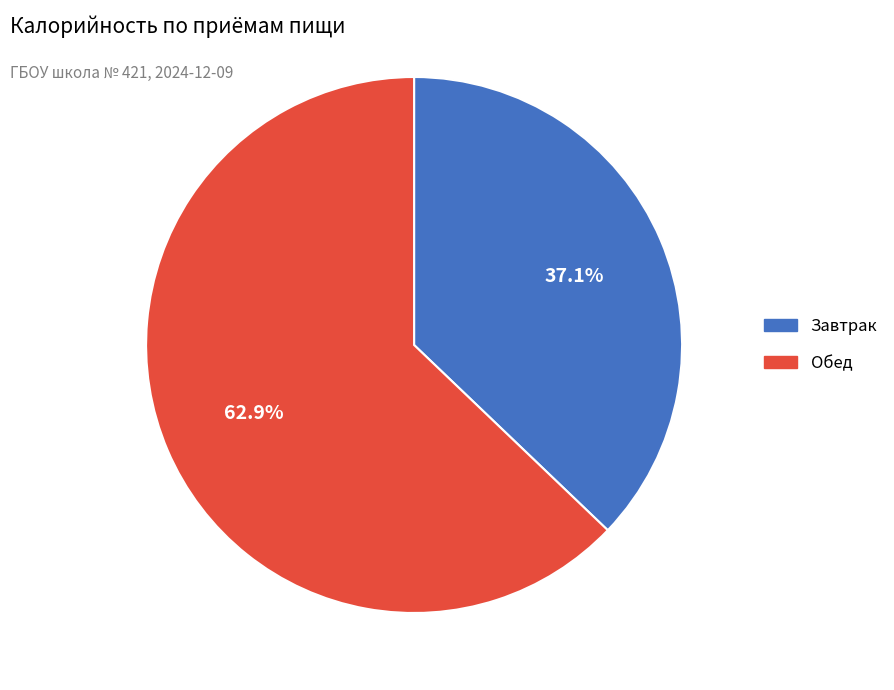

Is it true that Обед is 57% of the pie?

False